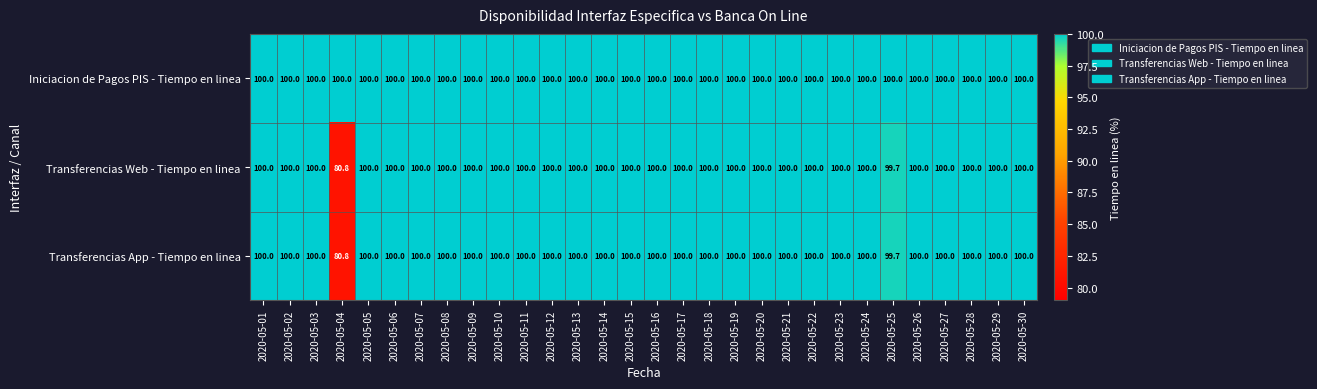

At how many categories does at least one series exceed 93?

30